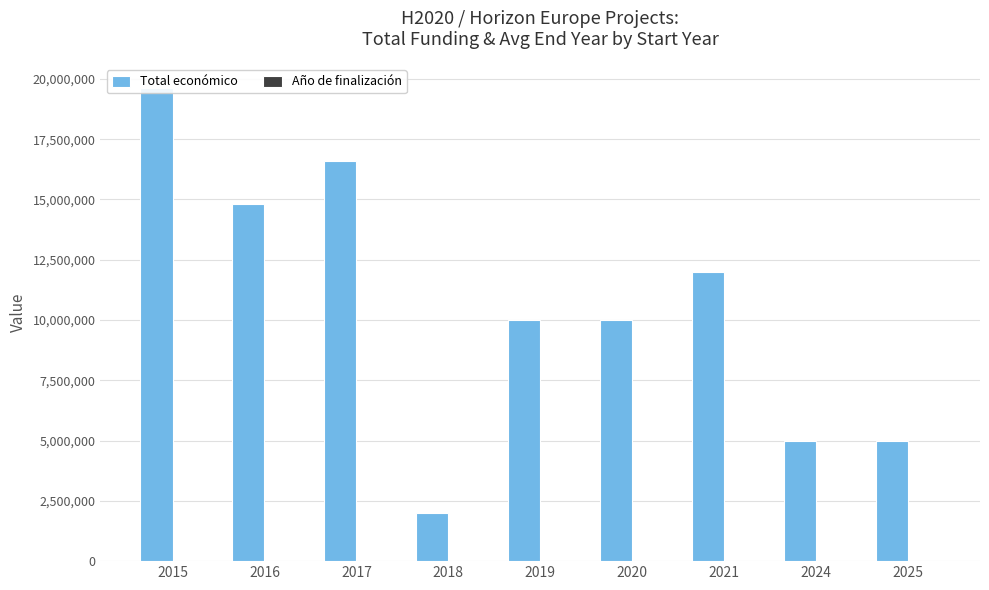

Between 2018 and 2021, which series saw the biggest shift?

Total económico